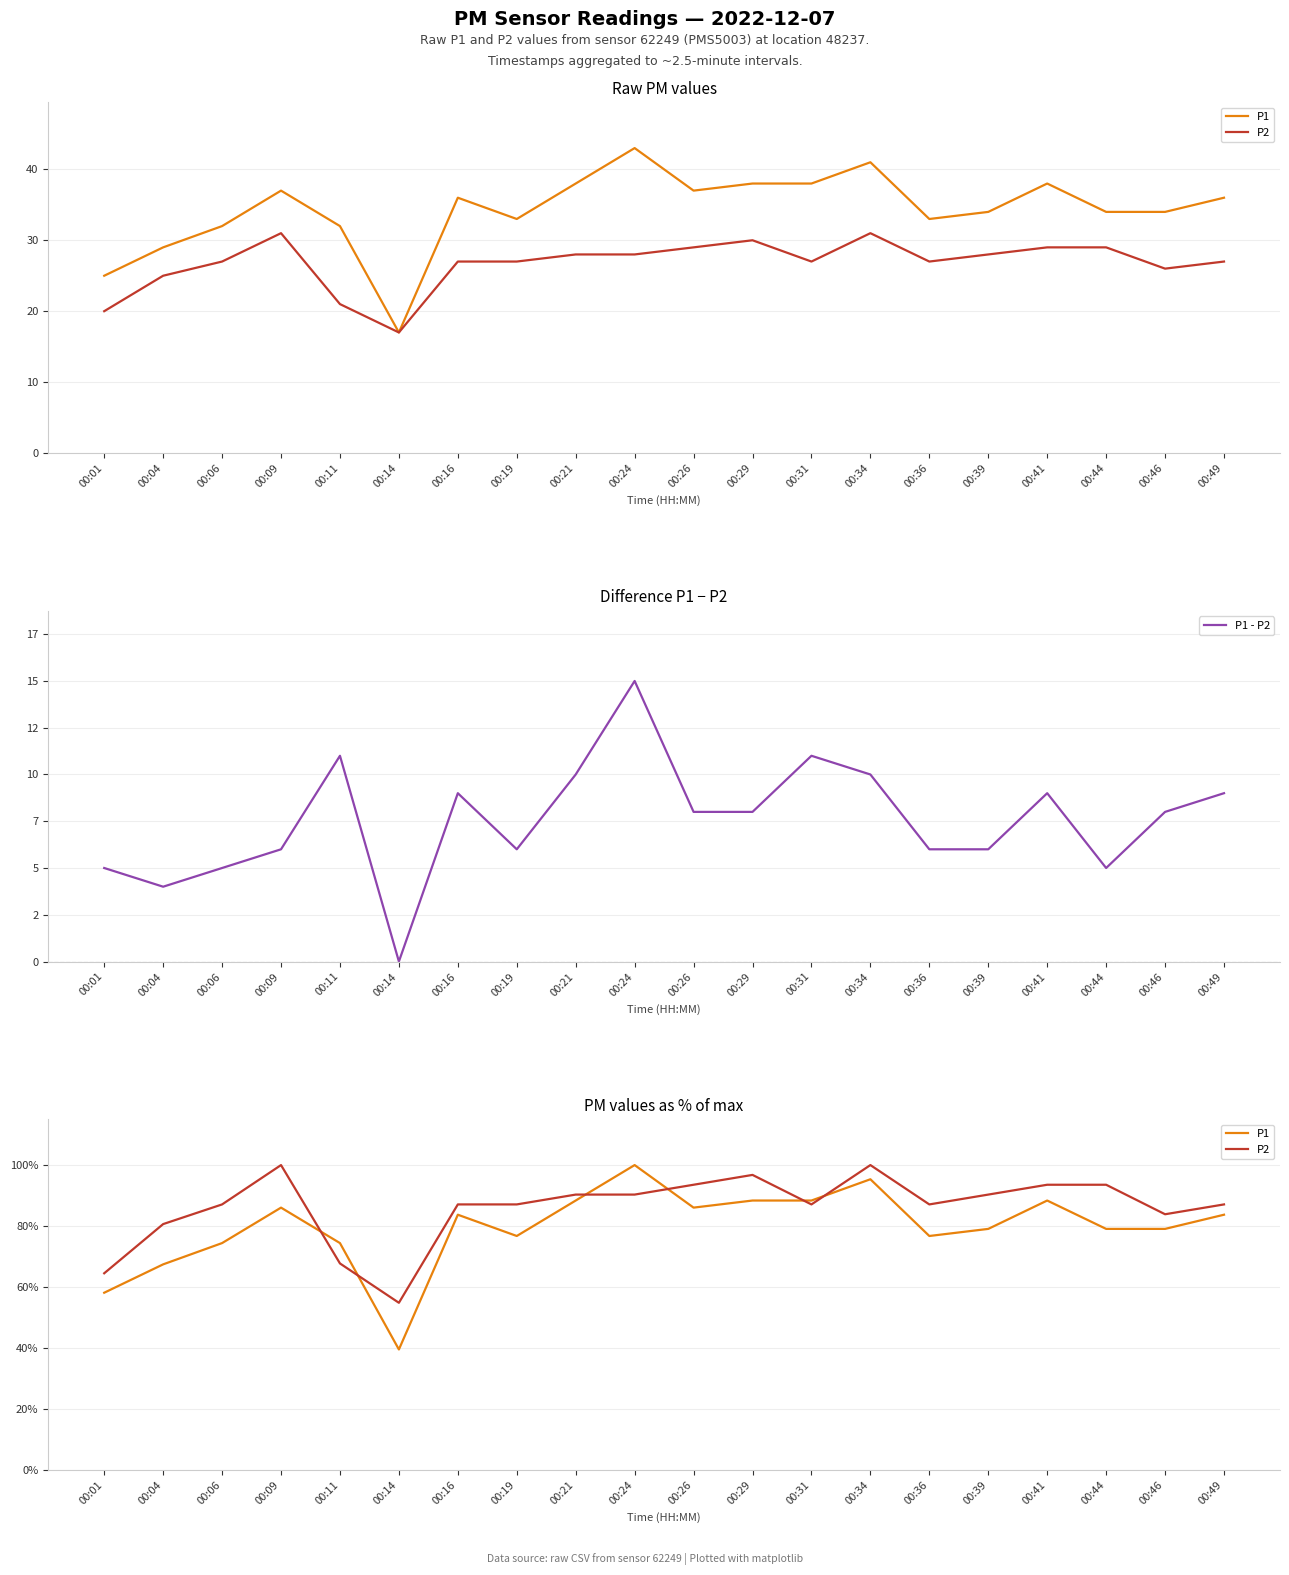

How many values in the P1 - P2 series are below 8?

9